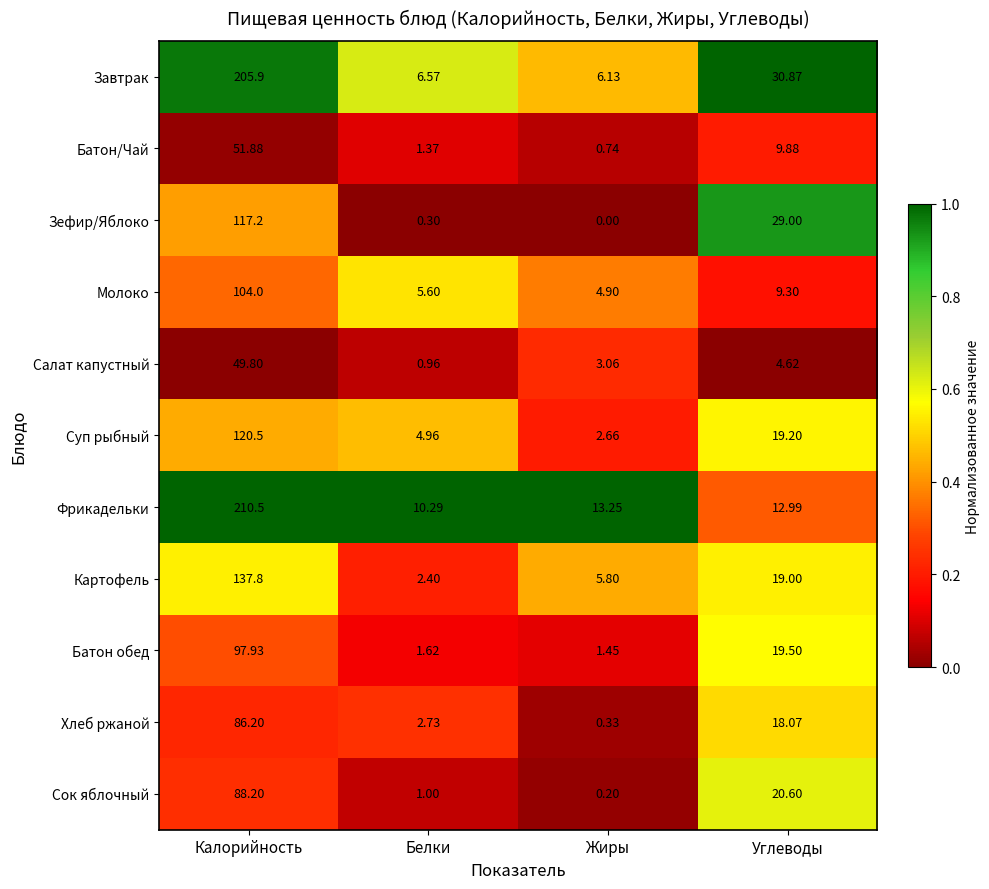

Rank the series at Белки from highest to lowest value.

Фрикадельки, Завтрак, Молоко, Суп рыбный, Хлеб ржаной, Картофель, Батон обед, Батон/Чай, Сок яблочный, Салат капустный, Зефир/Яблоко